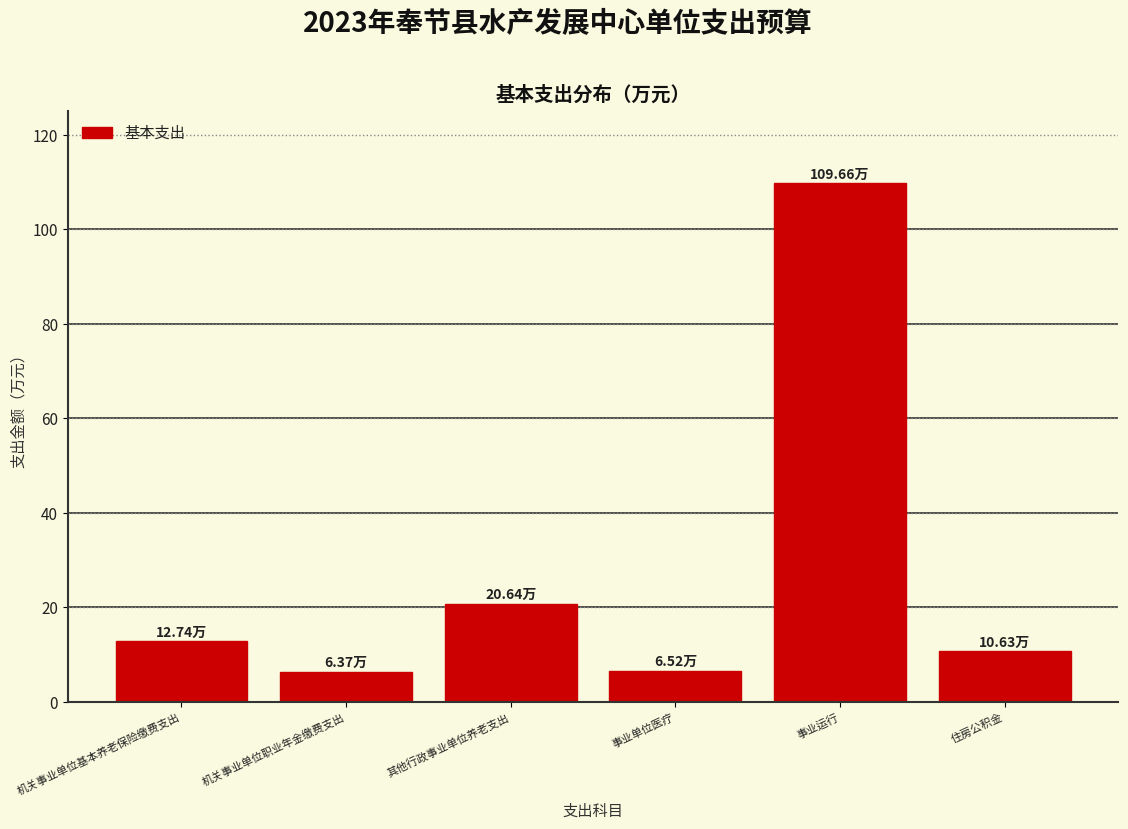

At which category does the chart reach its peak across all series?

事业运行